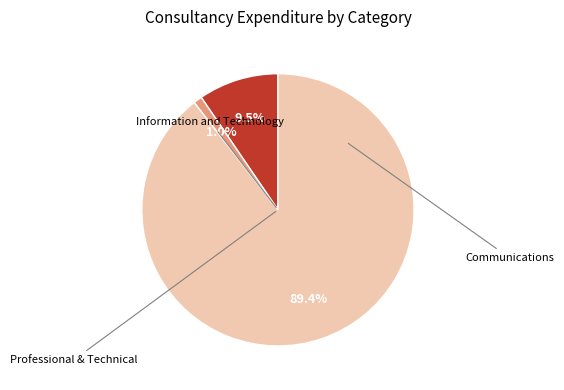

How many segments does this pie chart have?

3